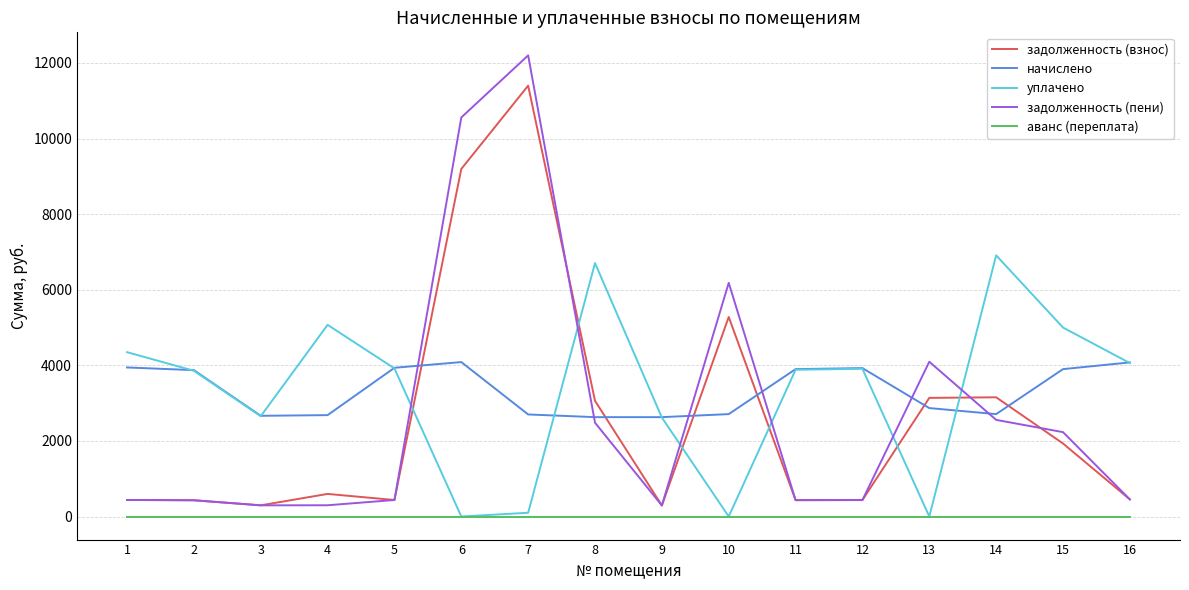

What value does the начислено series have at 3?

2664.9